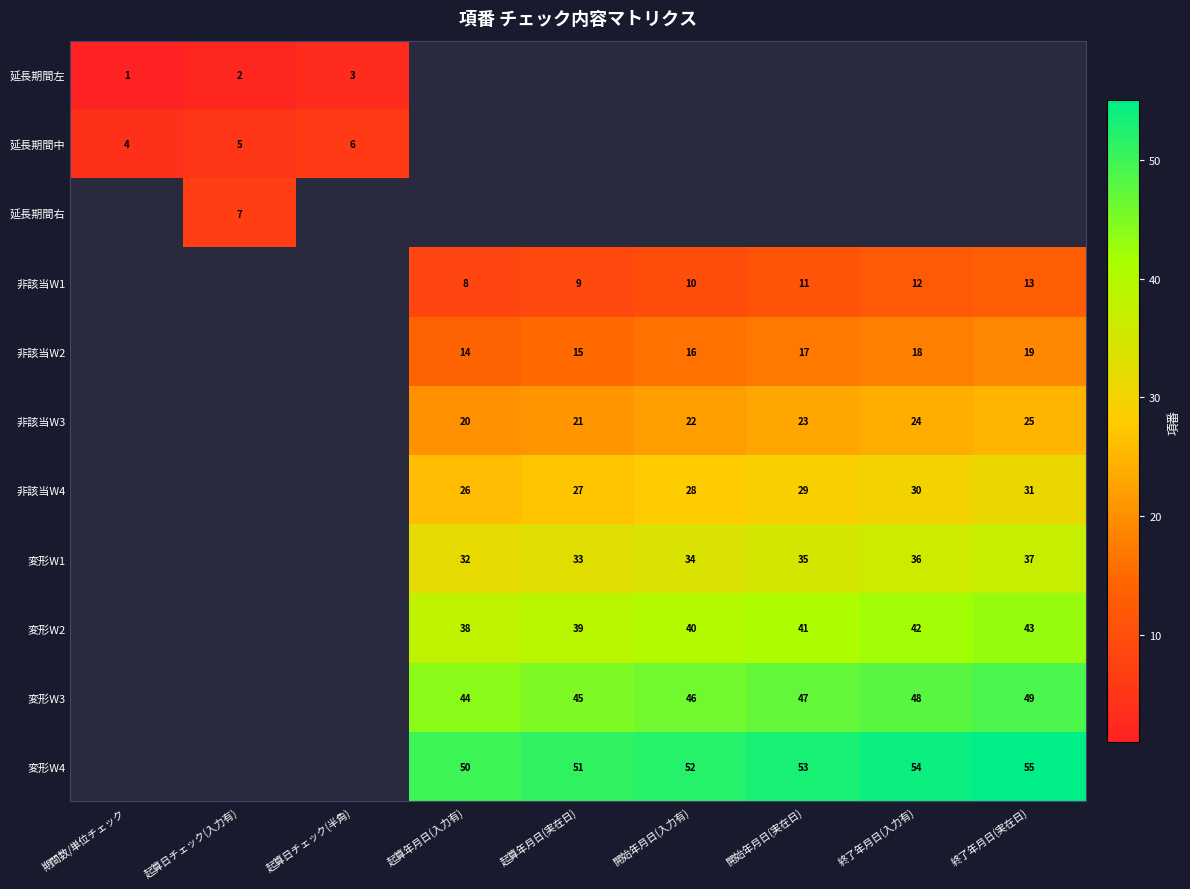

The value of 変形W1 at 開始年月日(入力有) is 34. True or false?

True